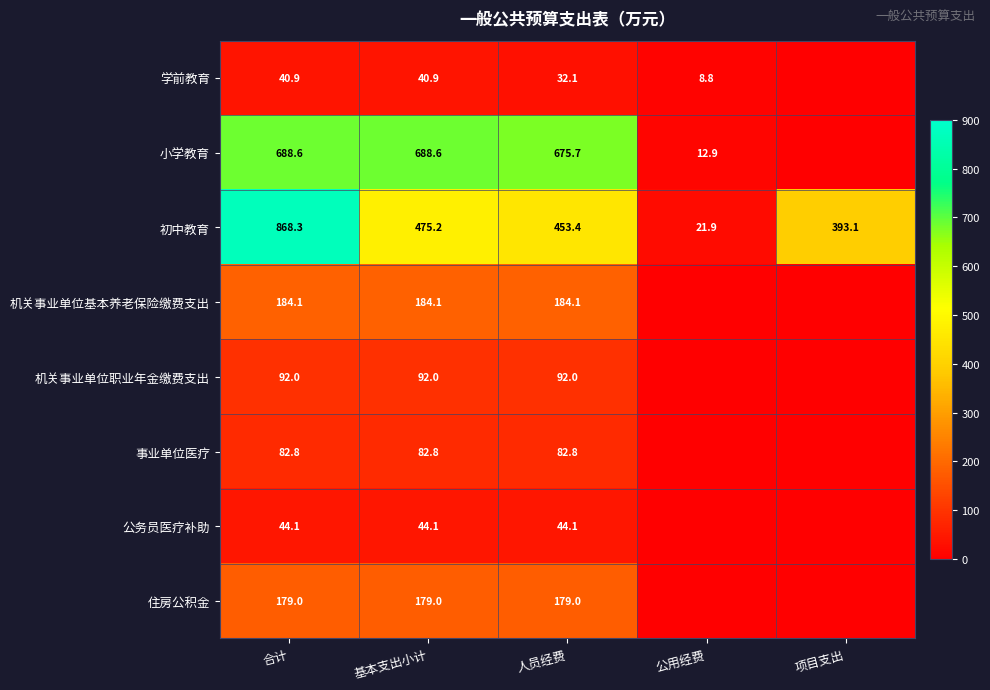

At how many categories does at least one series exceed 64?

4